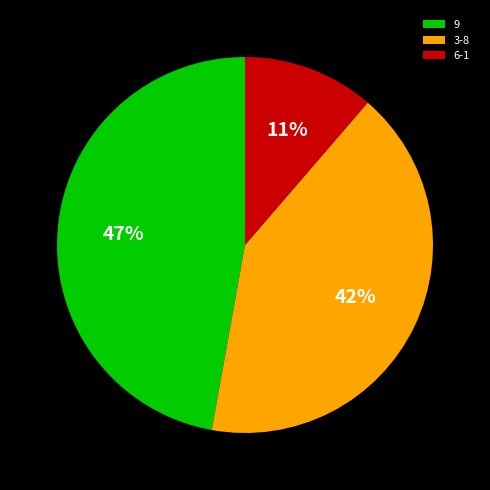

The 9 slice represents 34% of the pie. True or false?

False